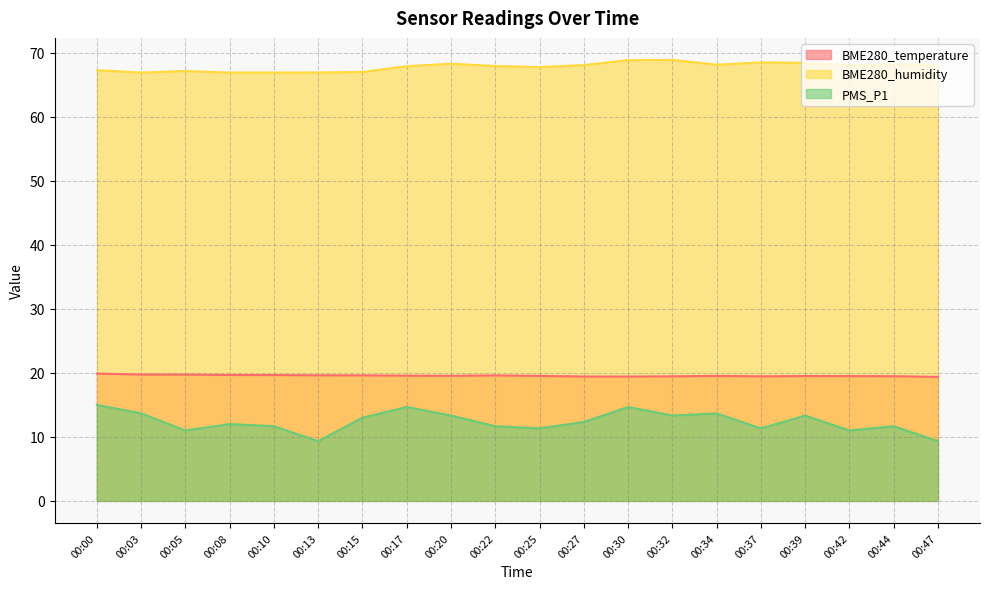

How many lines are shown in the chart?

3